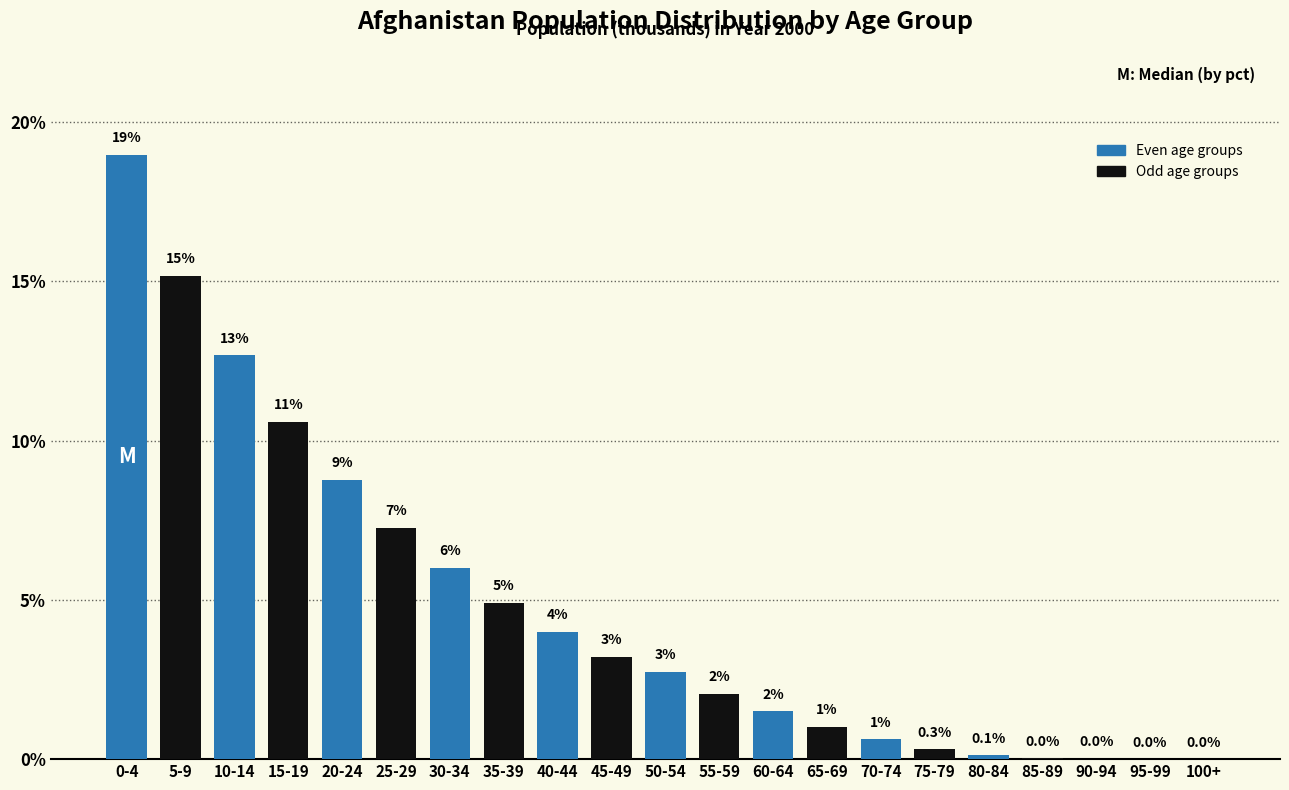

The chart shows a value of 4.0 at 40-44. True or false?

True